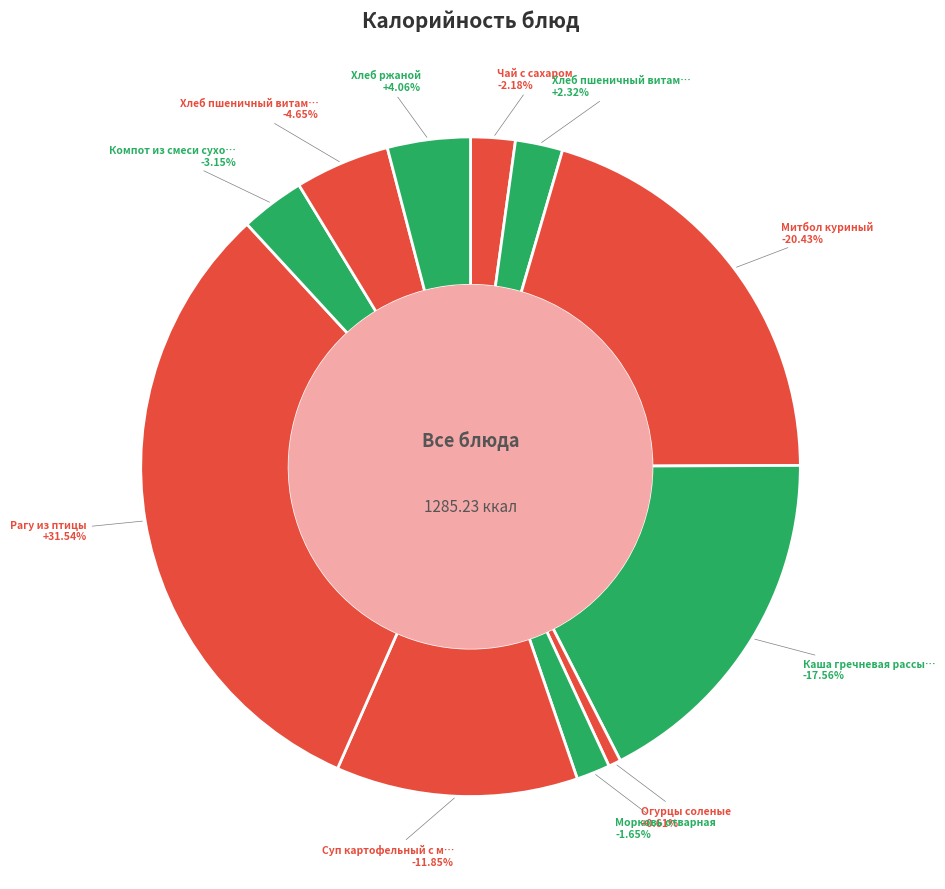

What percentage is the Чай с сахаром slice, to the nearest percent?

2%